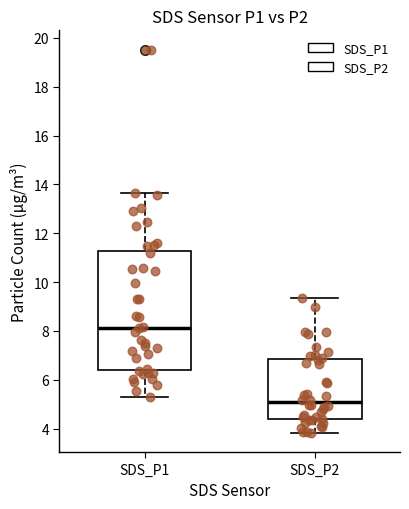

Which box's median line is the highest?

SDS_P1